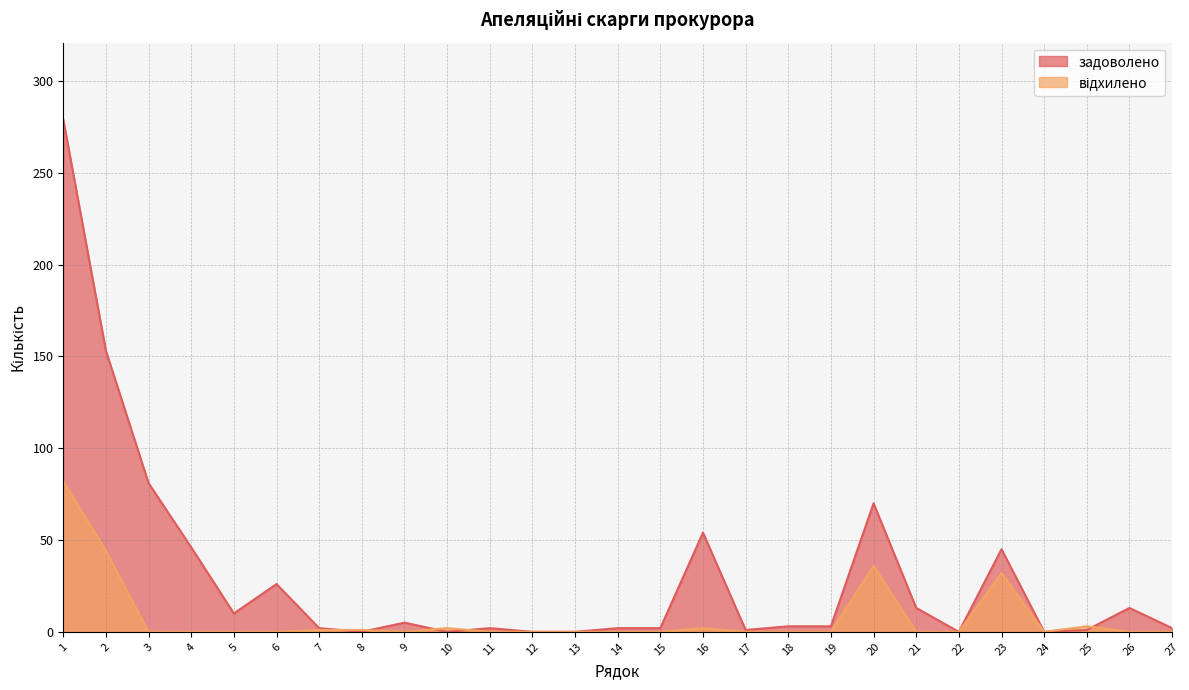

Where is задоволено nearest to the value 139?

2